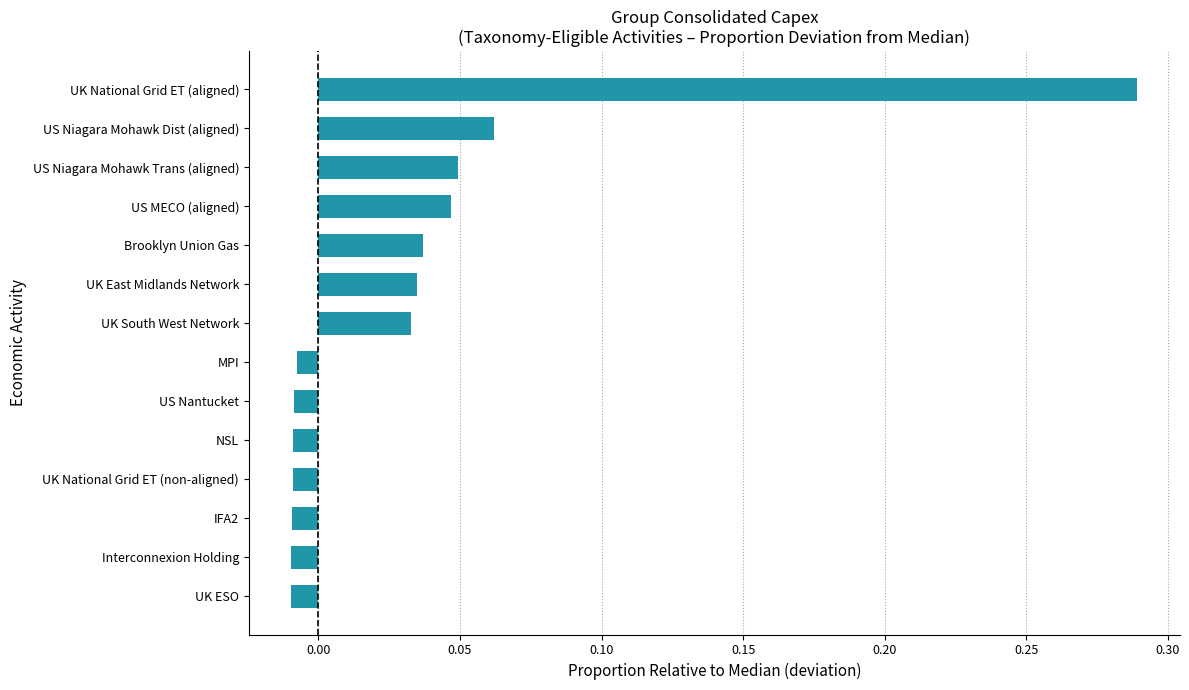

What is the sum of all values?

0.5